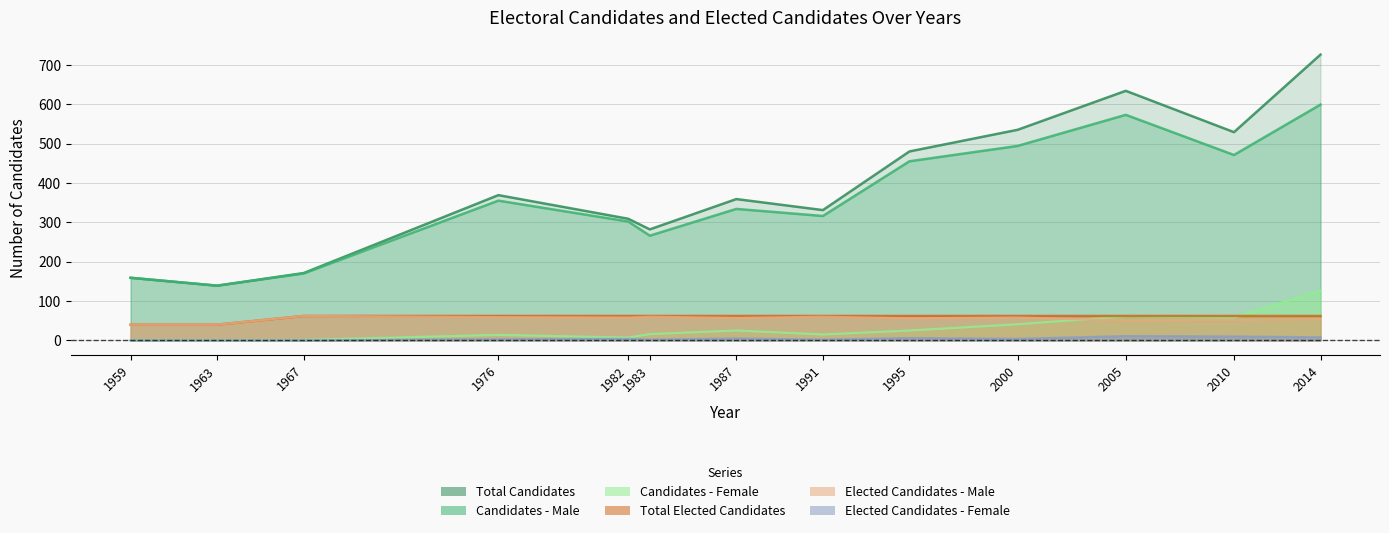

True or false: Candidates - Male has a value of 139 at 1963.

True